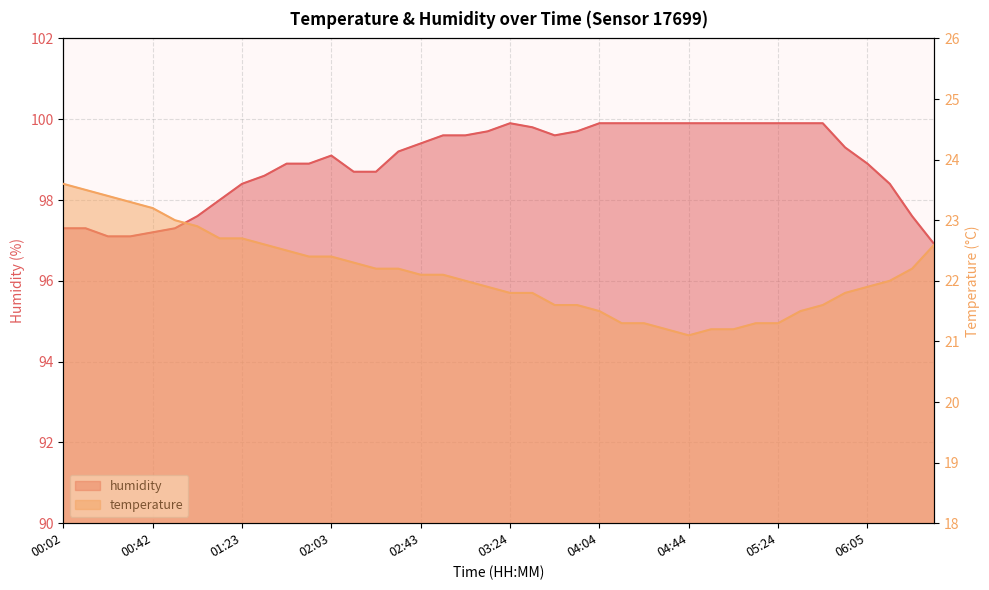

True or false: humidity has more than 2 interior local peaks.

False